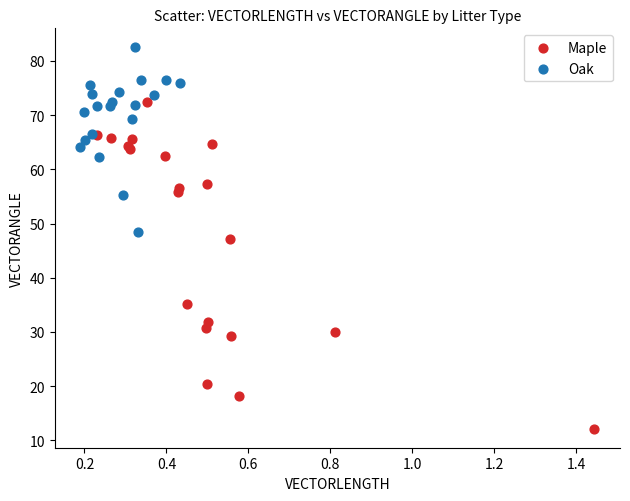

Which series contains the highest Y value?

Oak